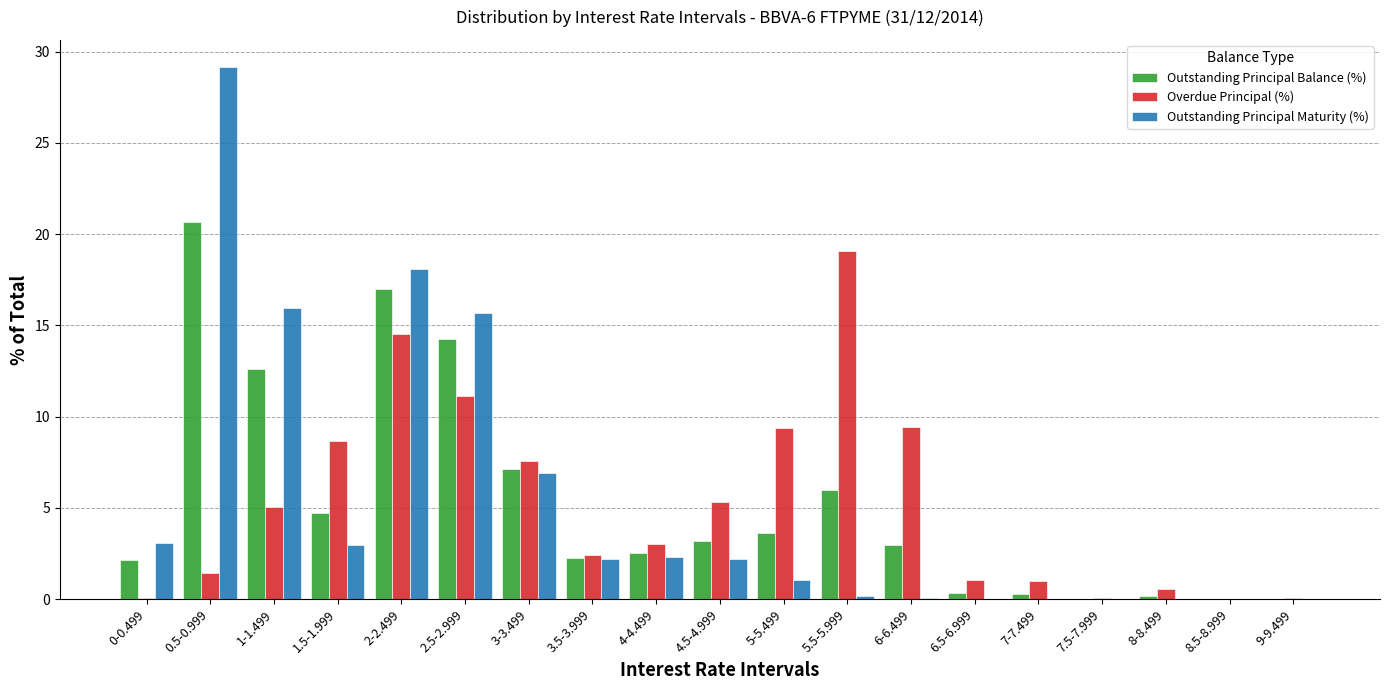

What are all the series names shown in the legend?

Outstanding Principal Balance (%), Overdue Principal (%), Outstanding Principal Maturity (%)